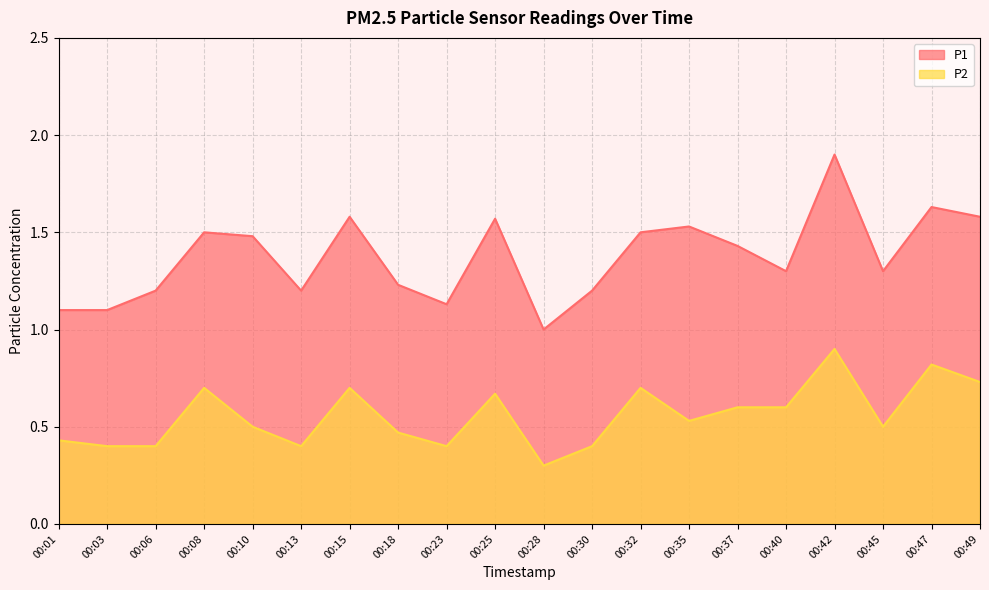

Where is P2 nearest to the value 0?

00:28